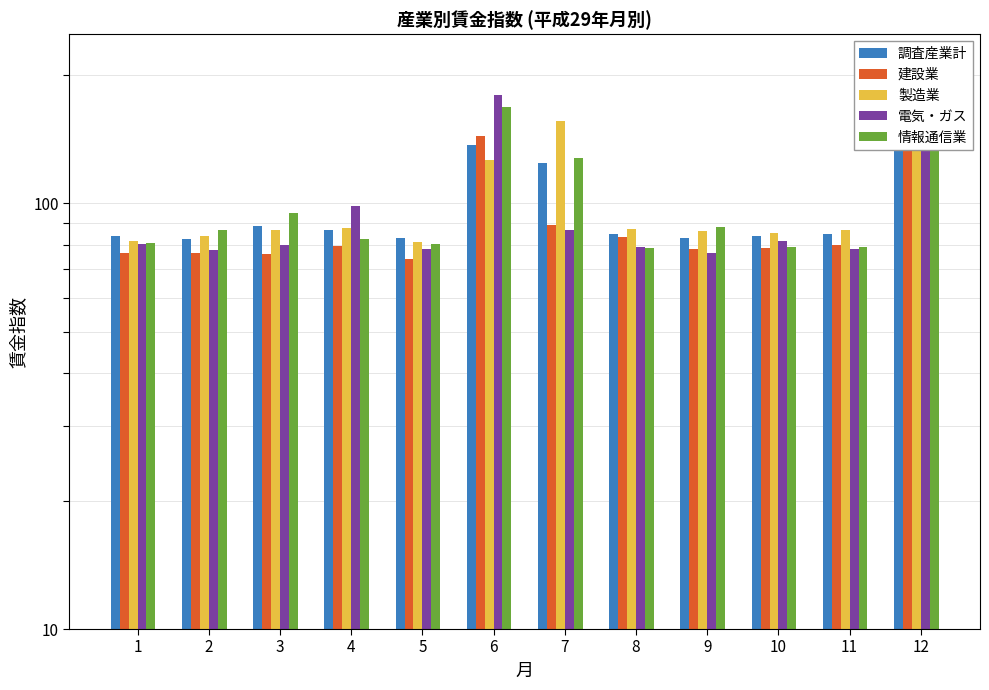

The 調査産業計 series shows 27.1 at 3. True or false?

False